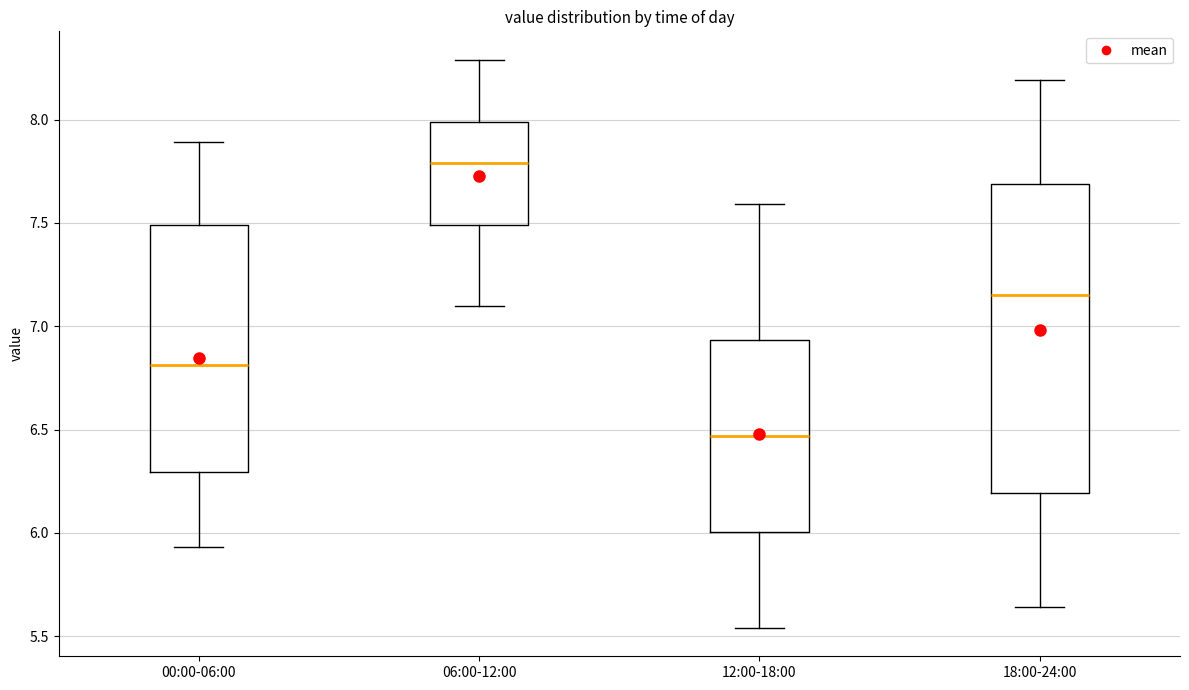

Reading left to right, read every box against the y-axis: the position of its median line, the range the box covers, and the ends of its whiskers. The values are not printed on the chart, so give them approximately, as read against the axis.

00:00-06:00: median 6.80, box 6.30 to 7.50, whiskers 5.95 to 7.90
06:00-12:00: median 7.80, box 7.50 to 8.00, whiskers 7.10 to 8.30
12:00-18:00: median 6.45, box 6.00 to 6.95, whiskers 5.55 to 7.60
18:00-24:00: median 7.15, box 6.20 to 7.70, whiskers 5.65 to 8.20